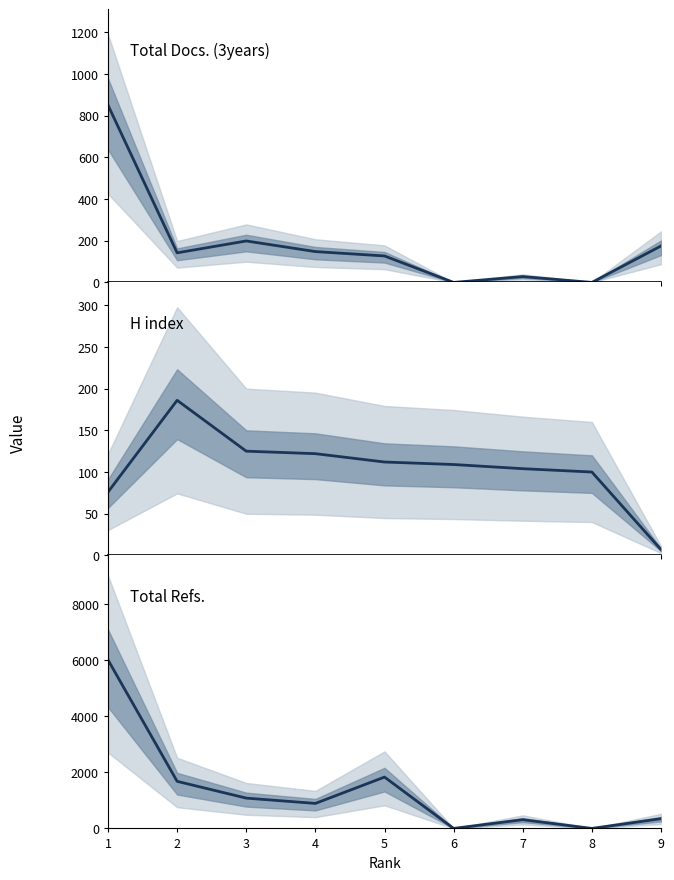

Where is Total Docs. (3years) nearest to the value 425?

3